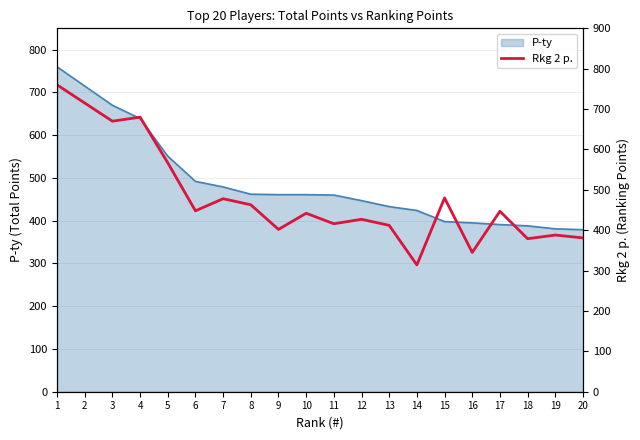

The chart shows a value of 379 at 18. True or false?

True